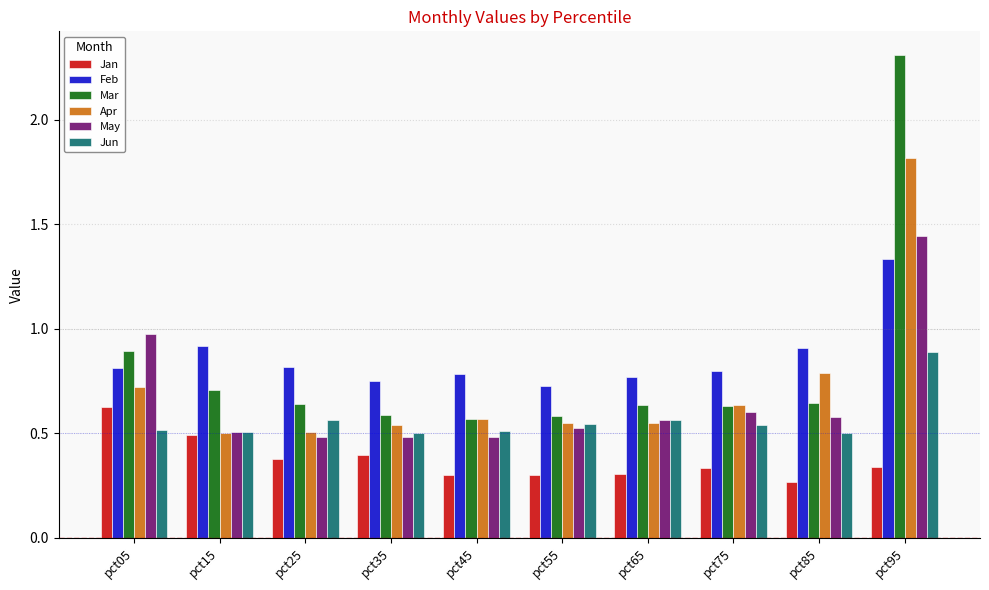

The Feb series shows 0.8 at pct05. True or false?

True